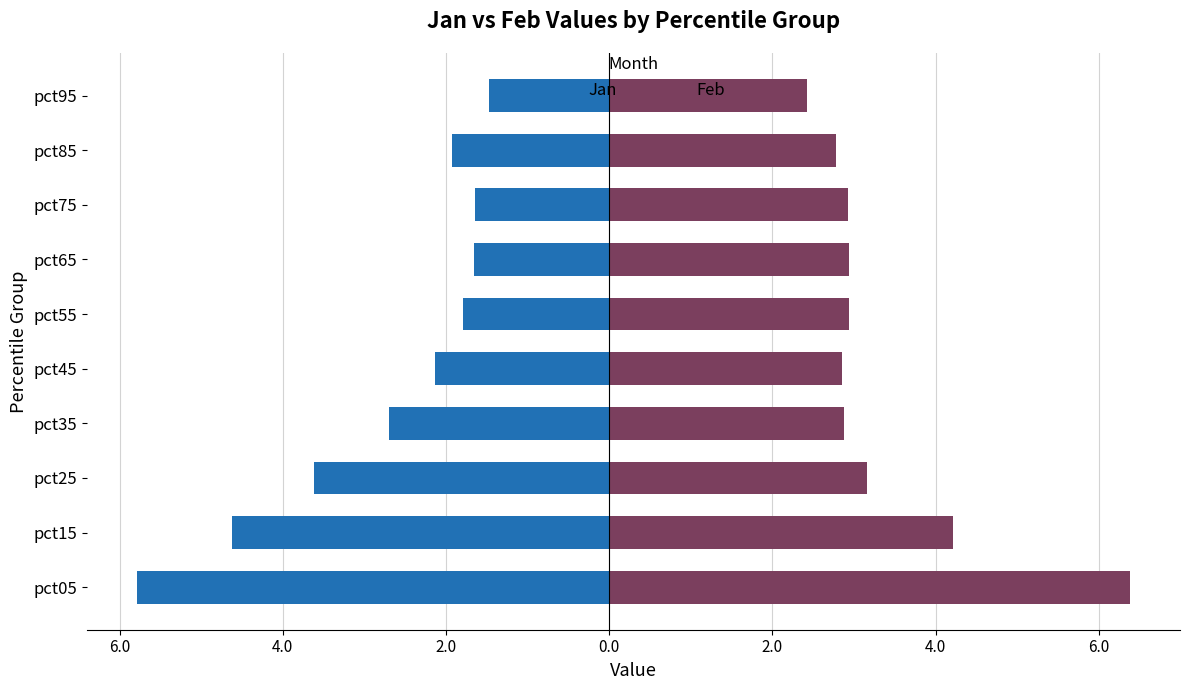

What is the minimum value for Jan?

-5.8